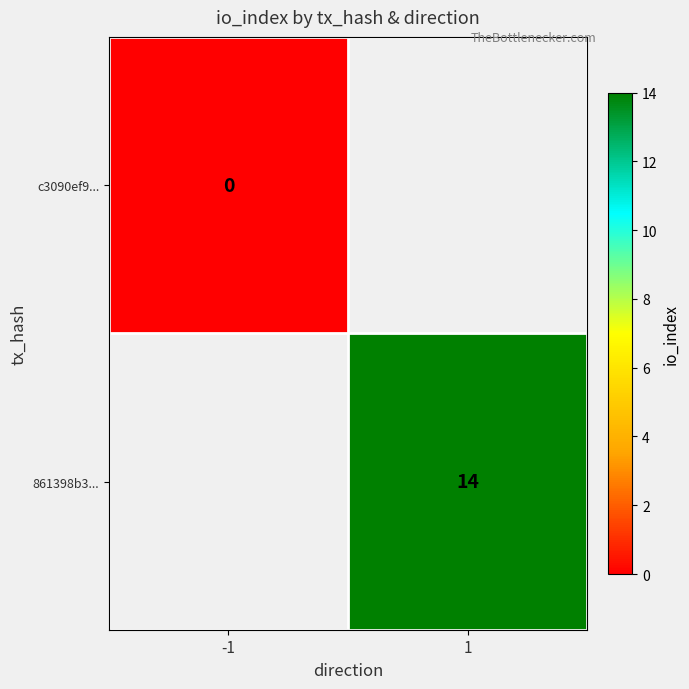

Is the value of c3090ef9... at -1 greater than the value of 861398b3... at 1?

No